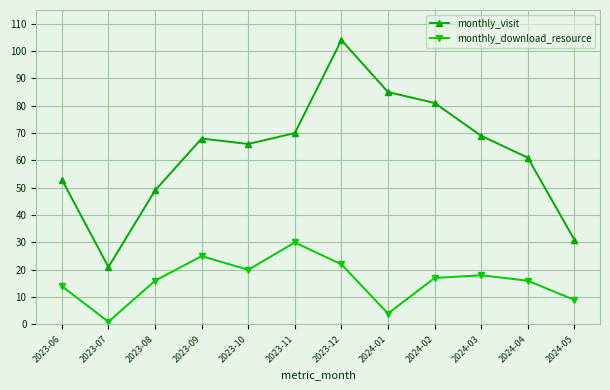

What value does the monthly_download_resource series have at 2023-06?

14